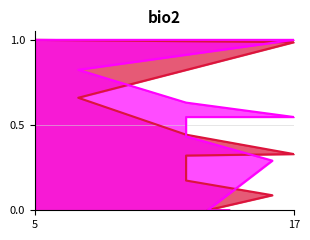

True or false: padj has more than 1 points higher than both neighbors.

False